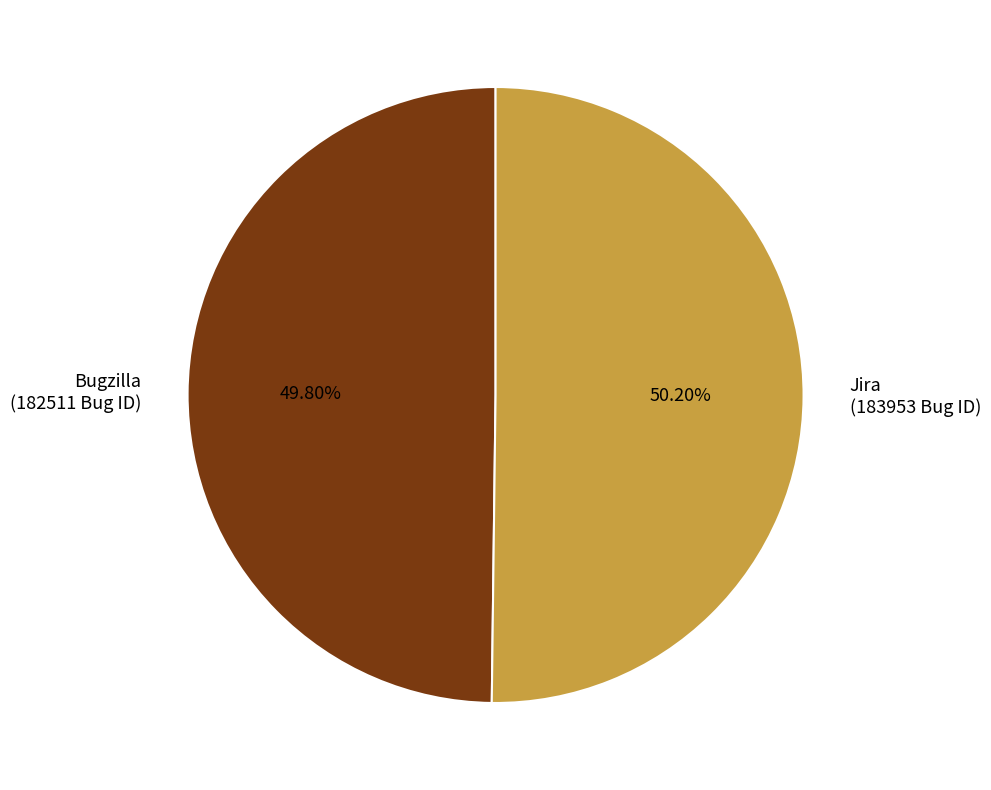

True or false: Jira accounts for 50% of the total.

True